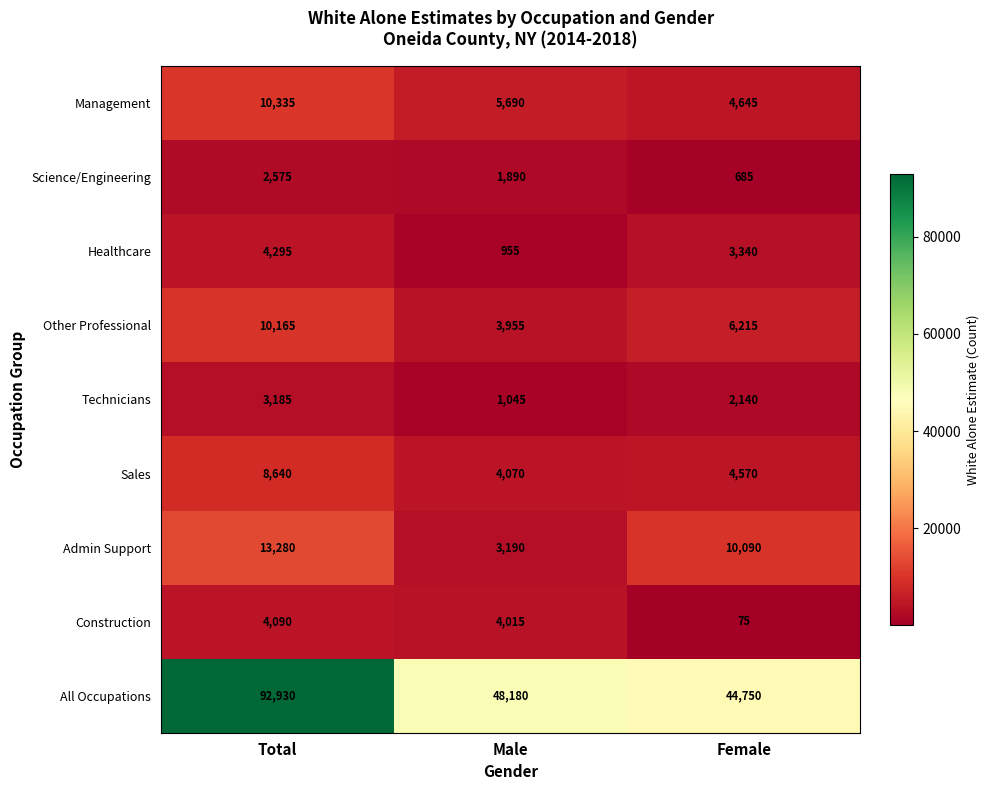

Reading right to left, what are all the values shown in this chart?

Management: 4645	5690	10335
Science/Engineering: 685	1890	2575
Healthcare: 3340	955	4295
Other Professional: 6215	3955	10165
Technicians: 2140	1045	3185
Sales: 4570	4070	8640
Admin Support: 10090	3190	13280
Construction: 75	4015	4090
All Occupations: 44750	48180	92930